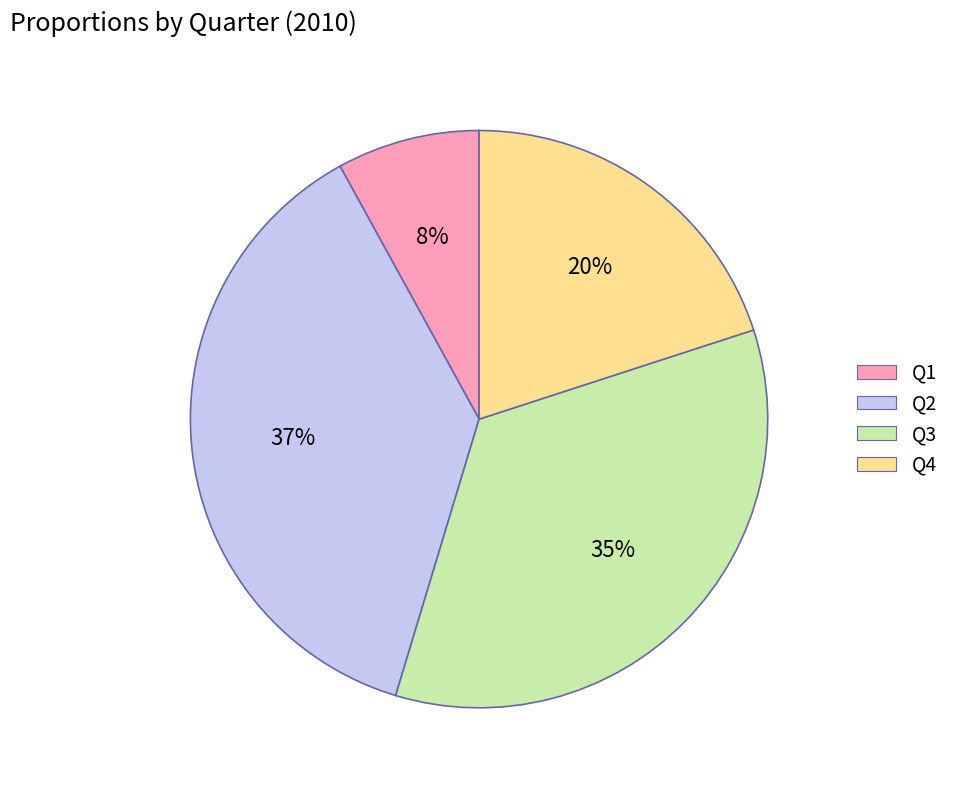

Rank the categories by value from highest to lowest.

Q2, Q3, Q4, Q1